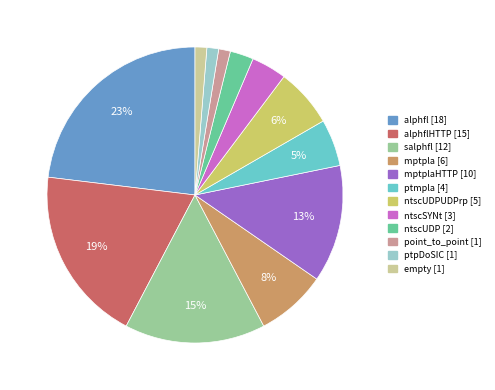

Is there a majority slice in this chart?

No